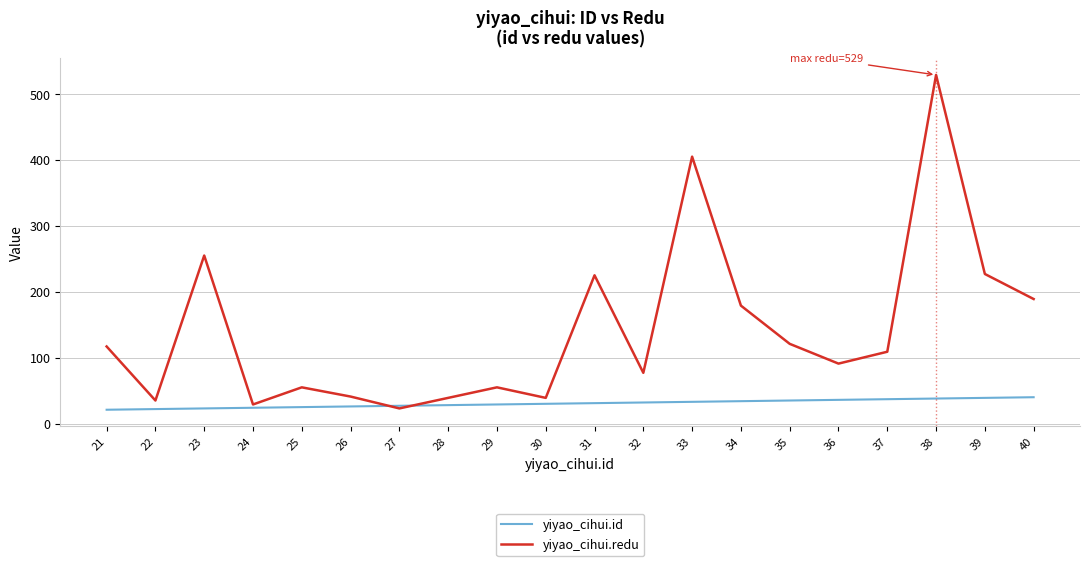

How many categories are shown in the chart?

20